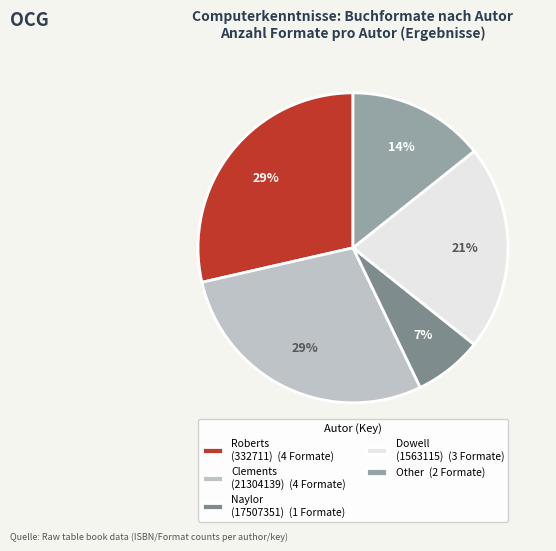

What percentage is the Dowell (1563115) (3 Formate) slice, to the nearest percent?

21%